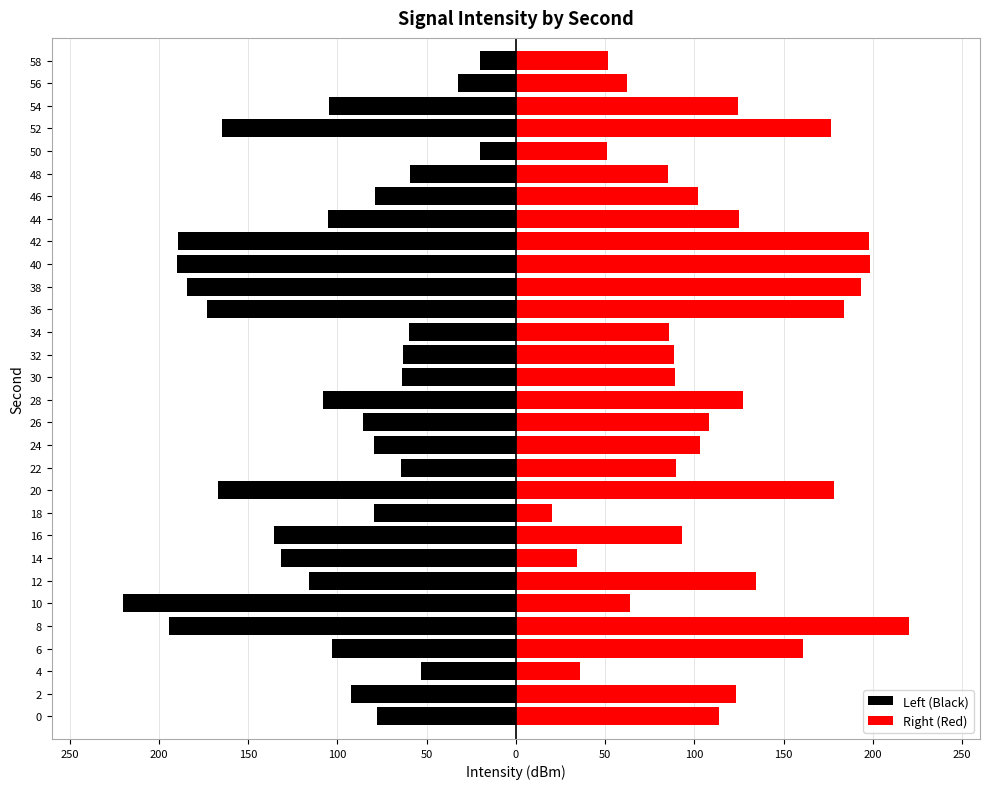

Which series has the largest total across all categories?

Right (Red)